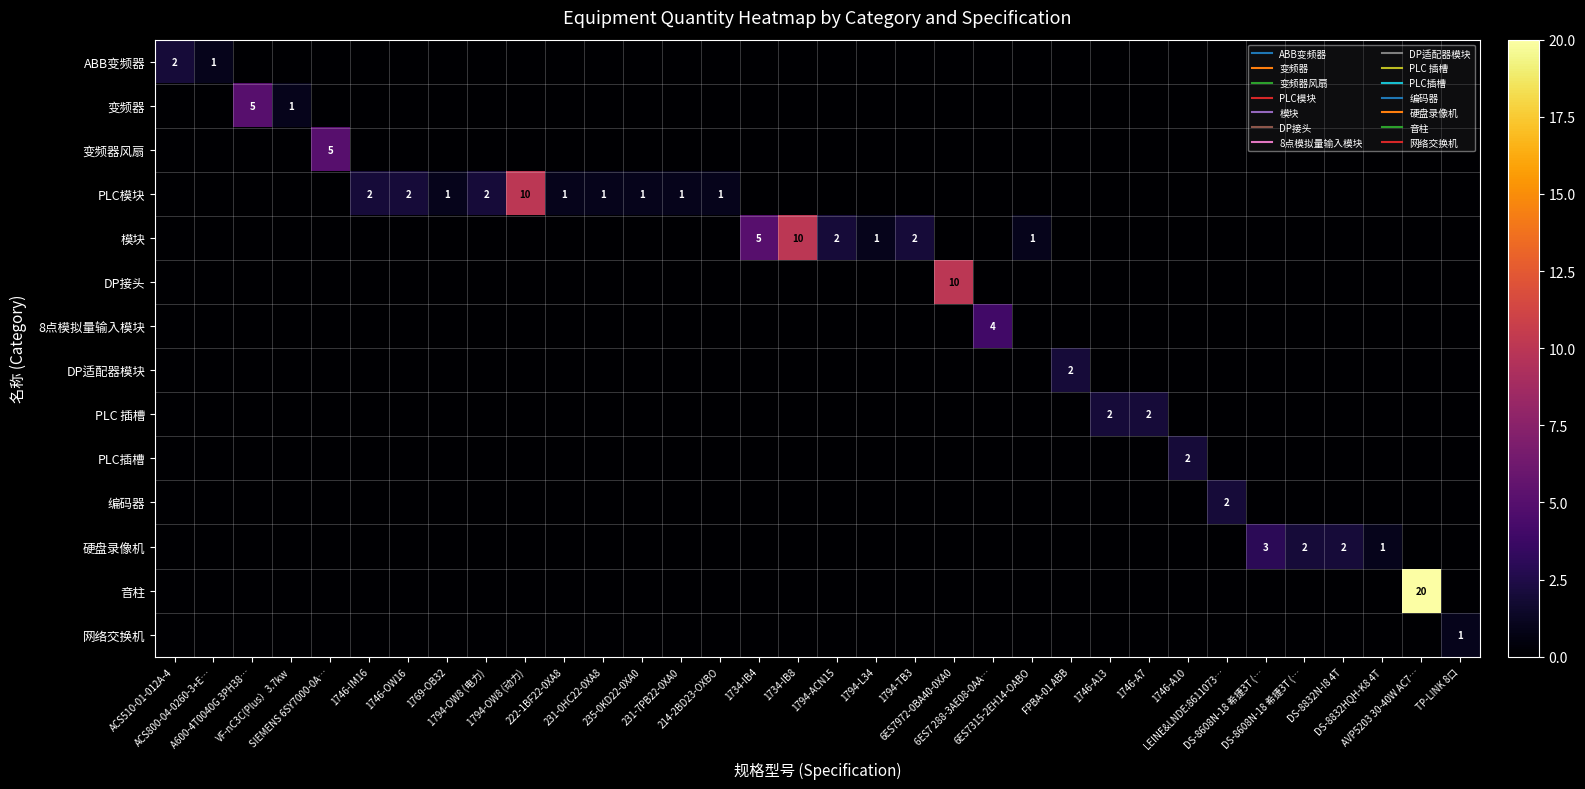

What is the sum of all 变频器 values?

6